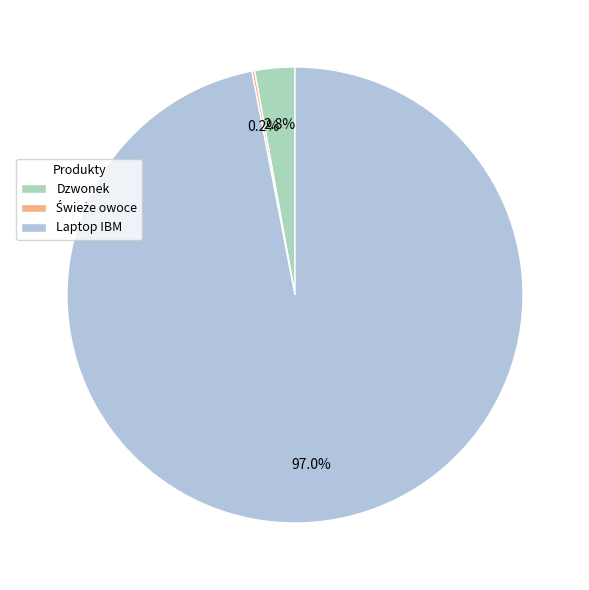

To the nearest percent, what percentage of the pie is Laptop IBM?

97%